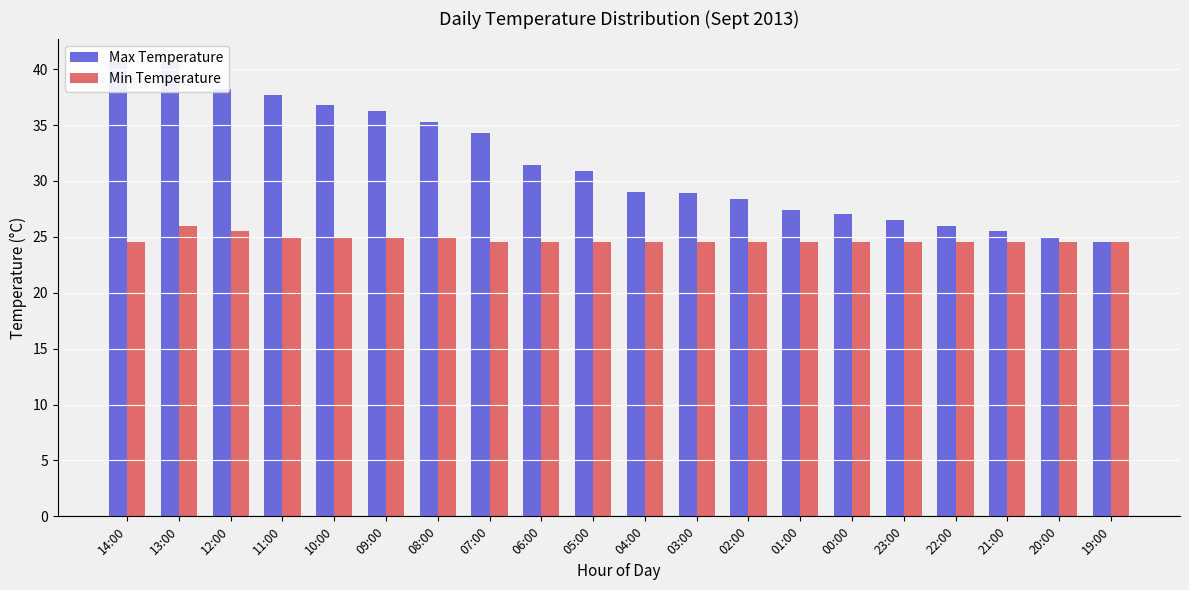

What is the label of the 9th bar from the left?

06:00